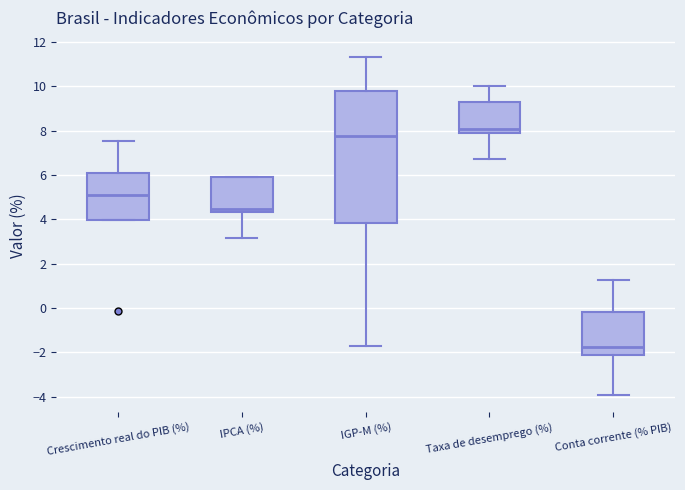

Where is the lower edge of the box for Crescimento real do PIB (%) on the y-axis? The values are not printed on the chart, so give them approximately, as read against the axis.

4.0